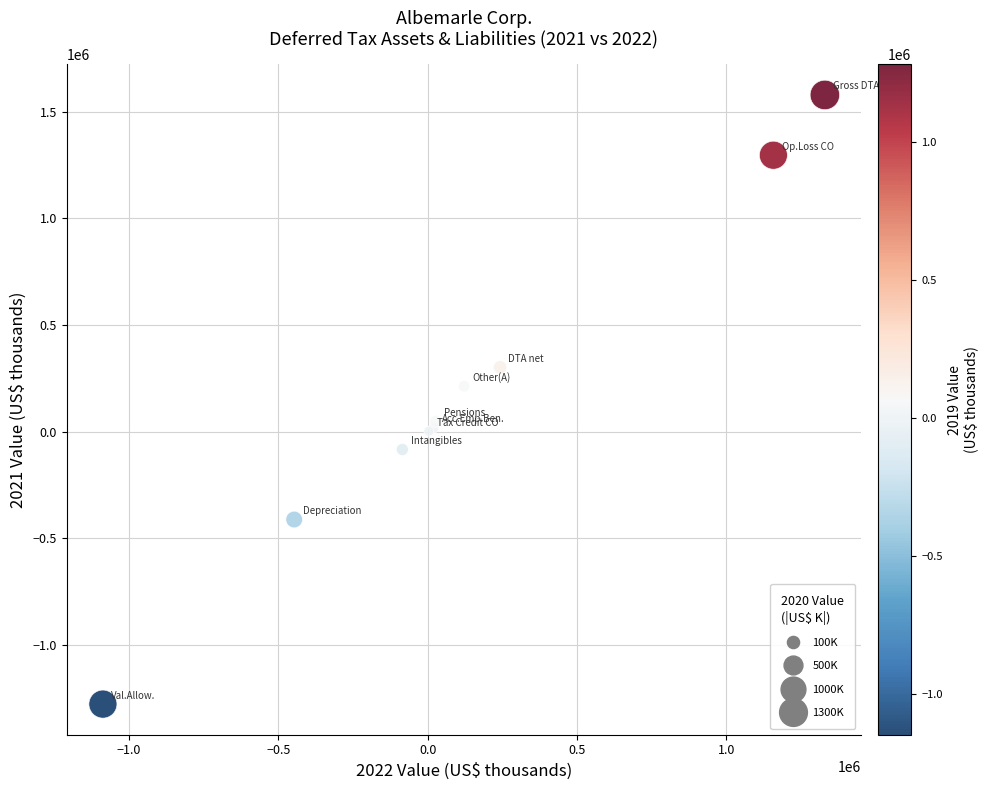

What Y value in the scatter plot is closest to 151022?

212882